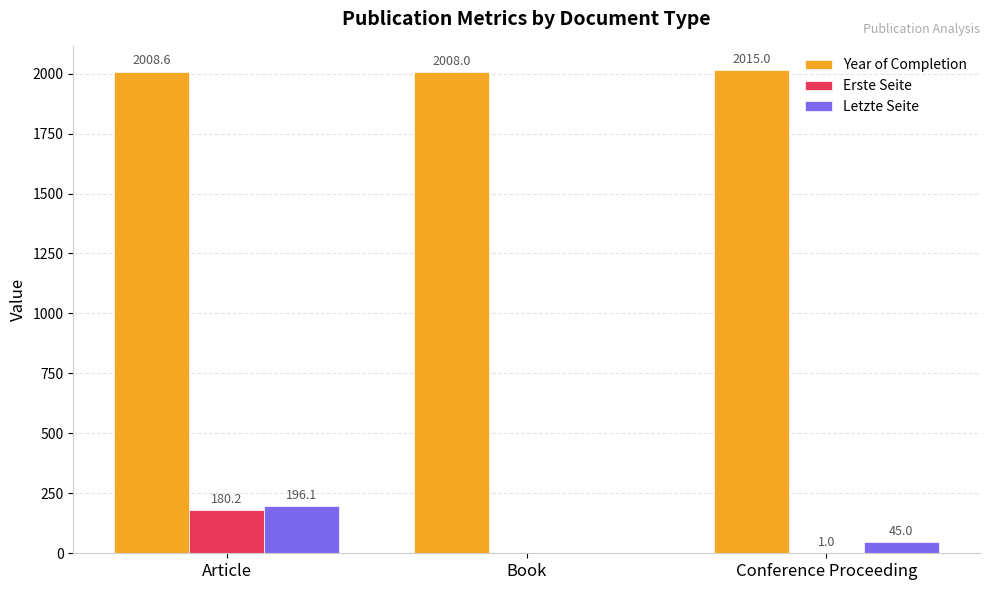

How many groups of bars are there?

3